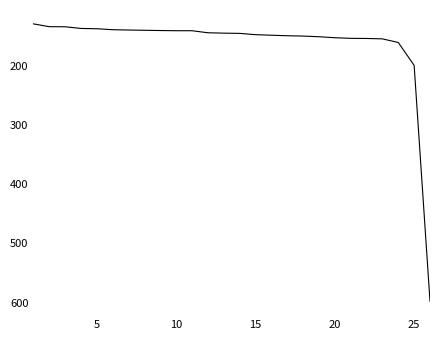

What is the smallest value displayed?

129.2